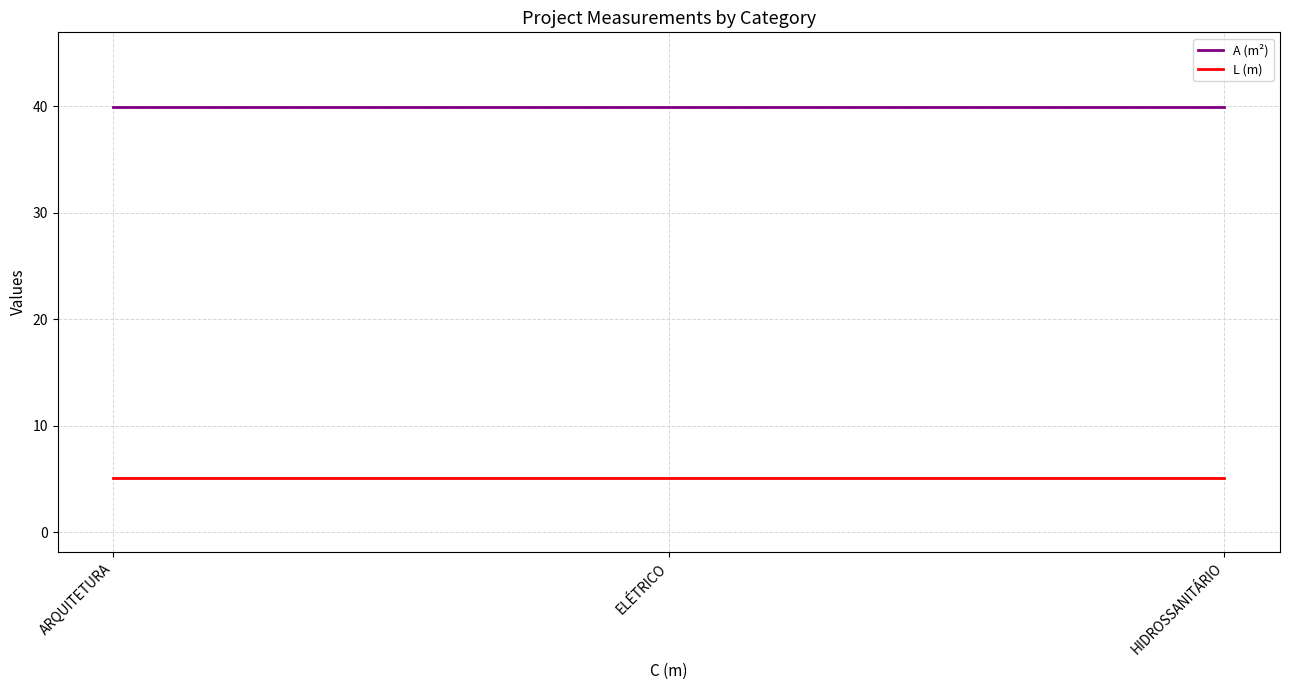

The L (m) series shows 5.1 at ARQUITETURA. True or false?

True